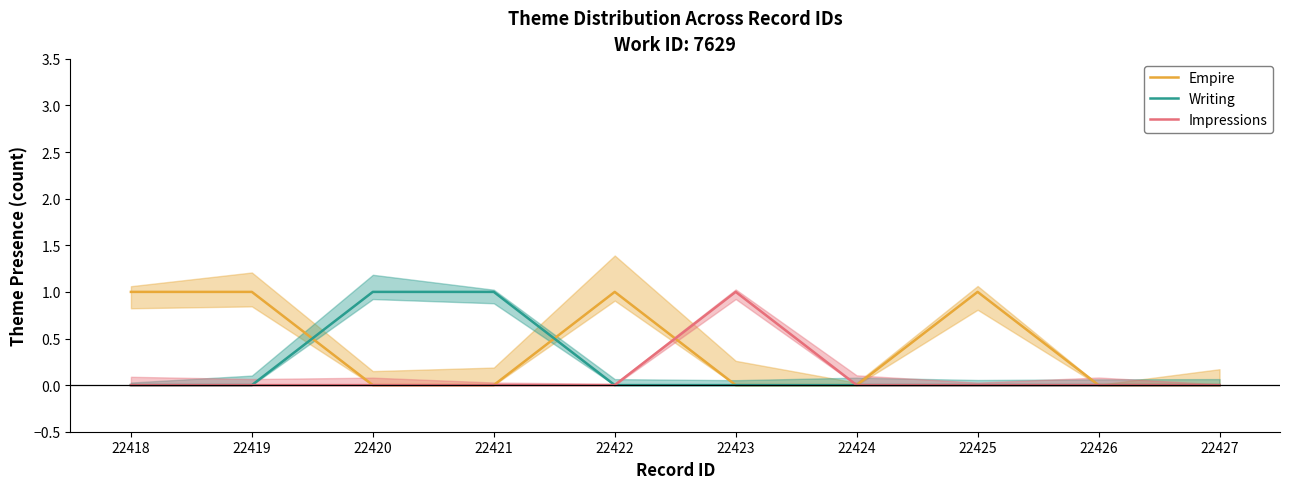

What are all the series names shown in the legend?

Empire, Writing, Impressions